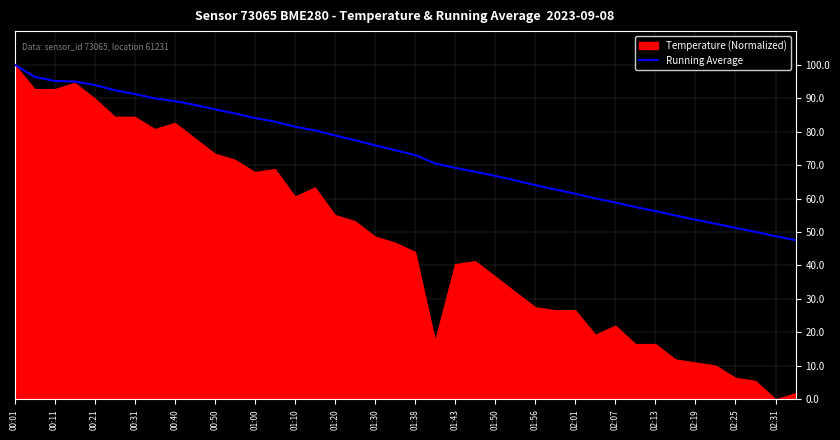

Which category has the highest value in the Running Average series?

00:01